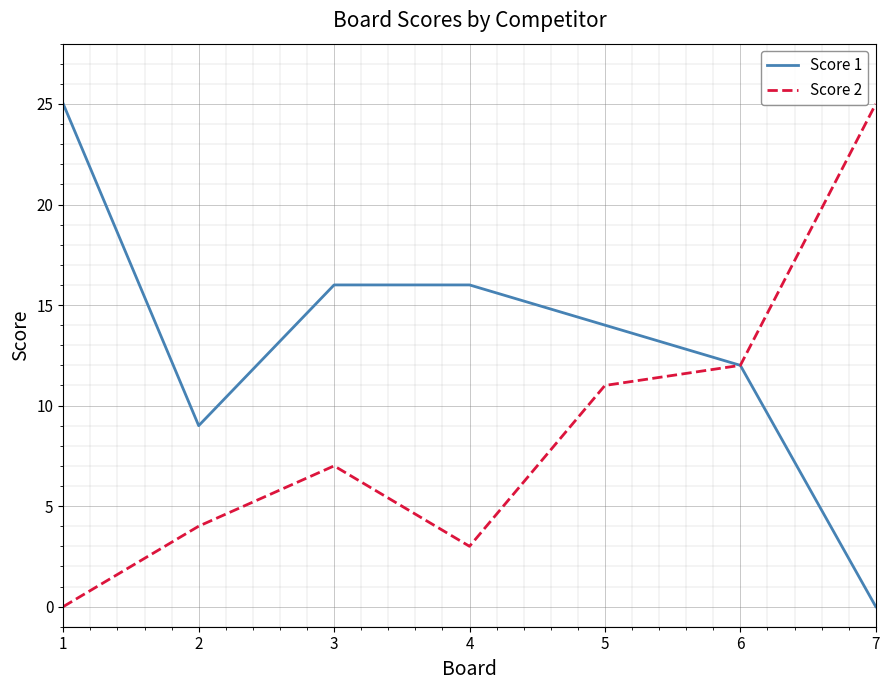

Is the value of Score 2 at 5 greater than the value of Score 1 at 2?

Yes